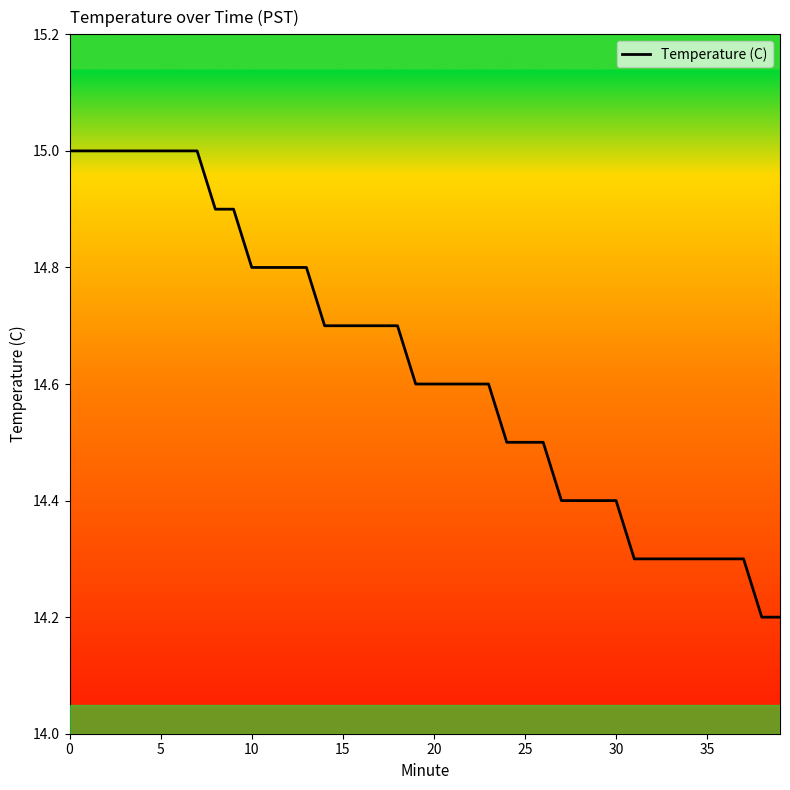

What is the average value?

14.6